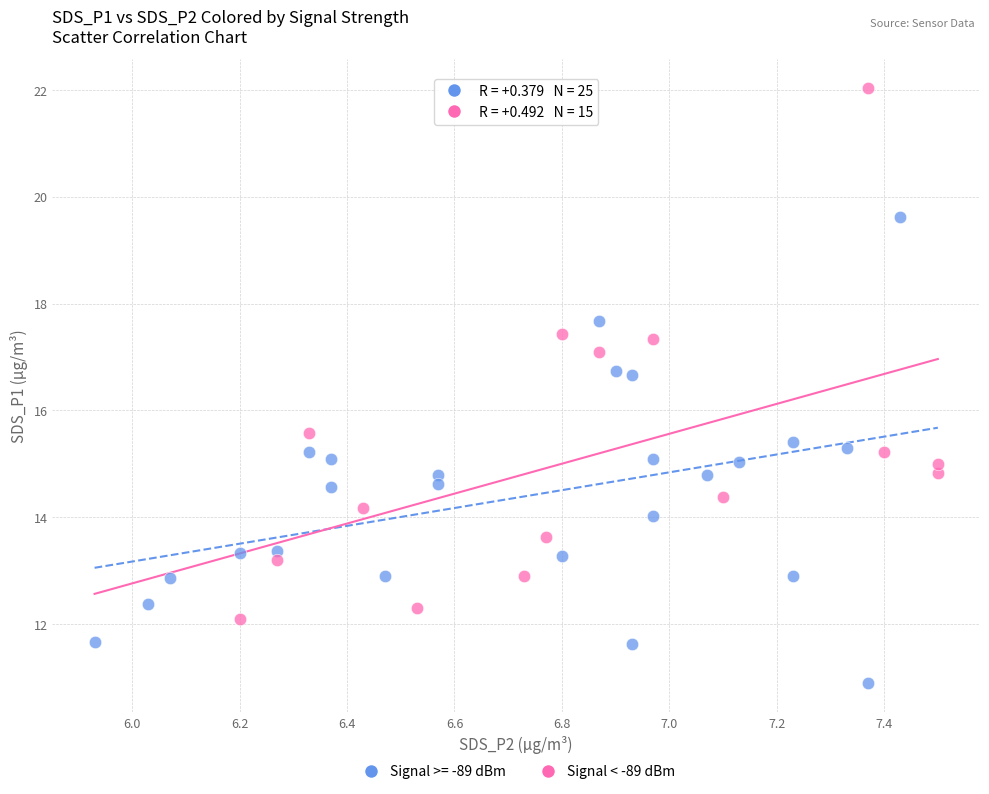

Which series reaches the minimum Y coordinate?

Signal >= -89 dBm